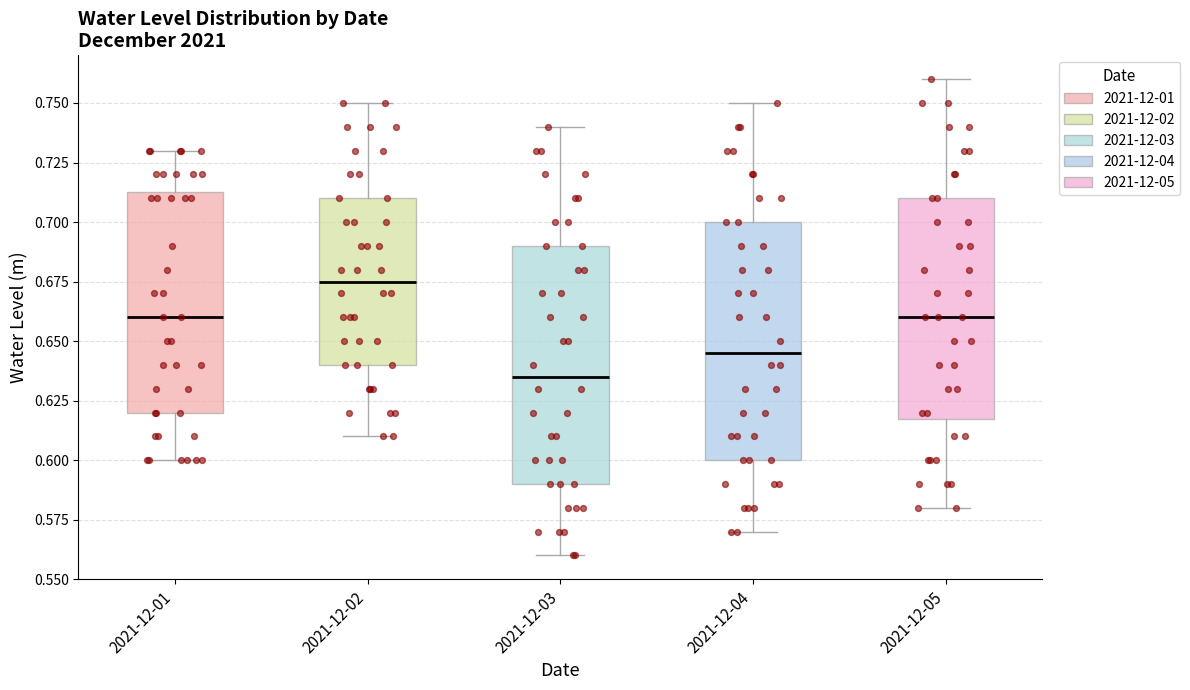

Reading left to right, read every box against the y-axis: the position of its median line, the range the box covers, and the ends of its whiskers. The values are not printed on the chart, so give them approximately, as read against the axis.

2021-12-01: median 0.660, box 0.620 to 0.715, whiskers 0.600 to 0.730
2021-12-02: median 0.675, box 0.640 to 0.710, whiskers 0.610 to 0.750
2021-12-03: median 0.635, box 0.590 to 0.690, whiskers 0.560 to 0.740
2021-12-04: median 0.645, box 0.600 to 0.700, whiskers 0.570 to 0.750
2021-12-05: median 0.660, box 0.620 to 0.710, whiskers 0.580 to 0.760